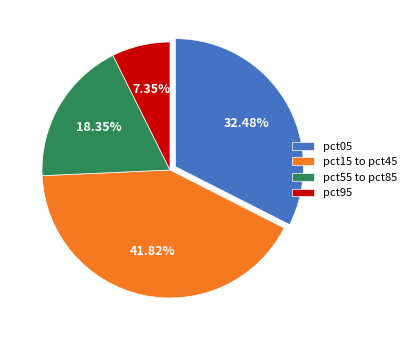

To the nearest percent, what is the average slice percentage?

25%